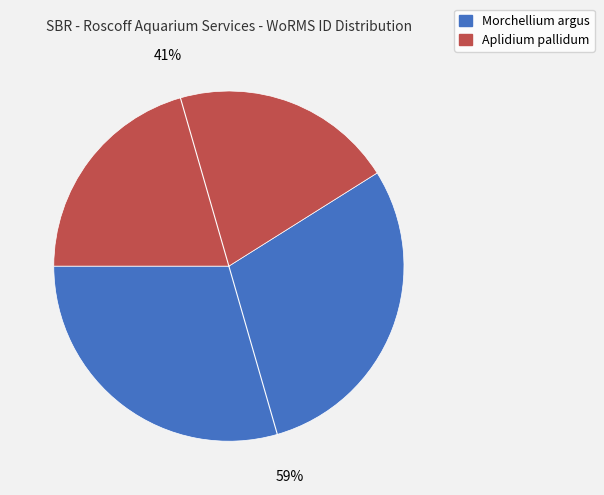

To the nearest percent, what is the average slice percentage?

50%